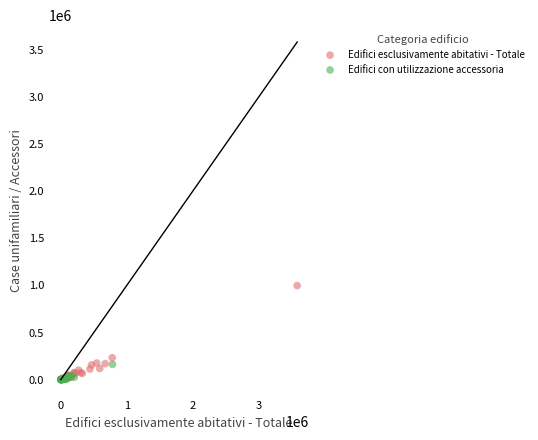

Which series has the widest spread of Y values?

Edifici esclusivamente abitativi - Totale